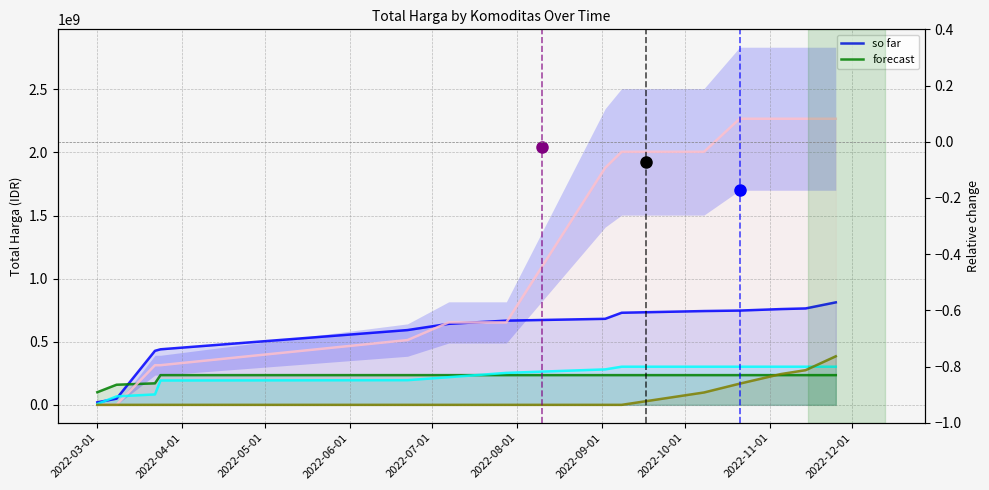

Which series has the largest range (max minus min)?

Total Harga (Pertanian)